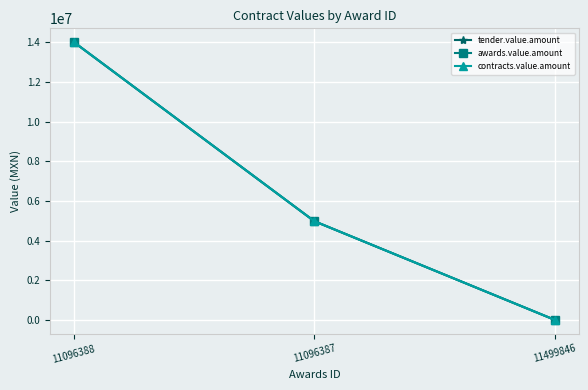

Is this an area chart (filled region under the line)?

No